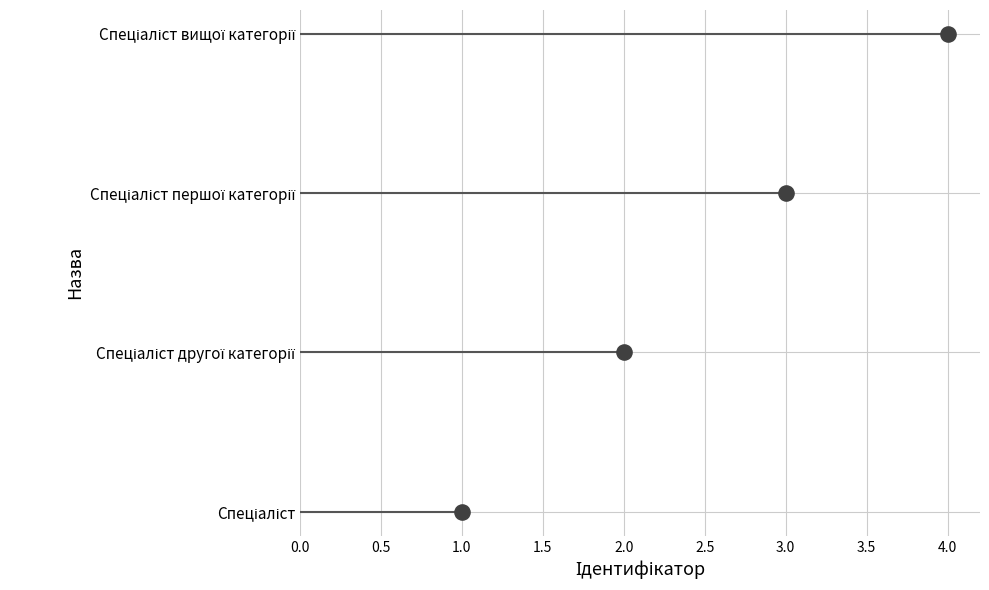

What is the change in value from 2.0 to 4.0?

+2